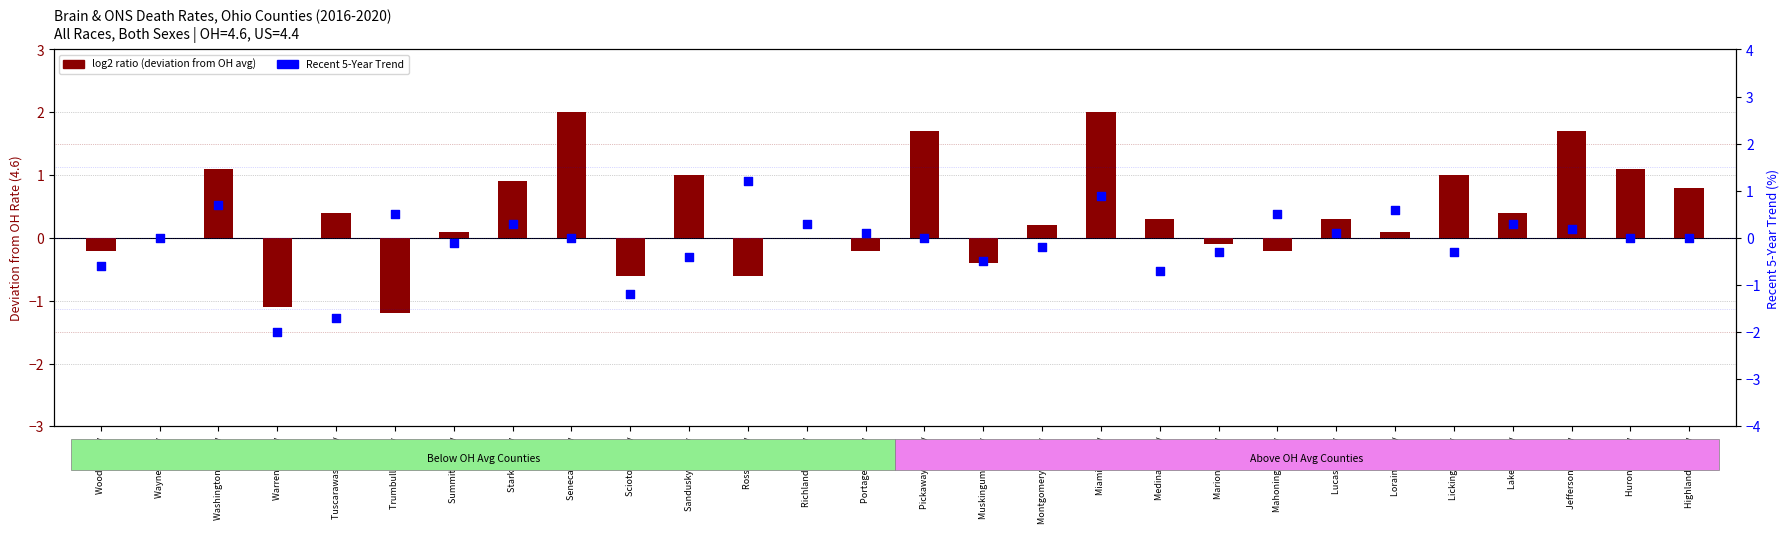

What is the total value across all series at Portage County?

-0.1